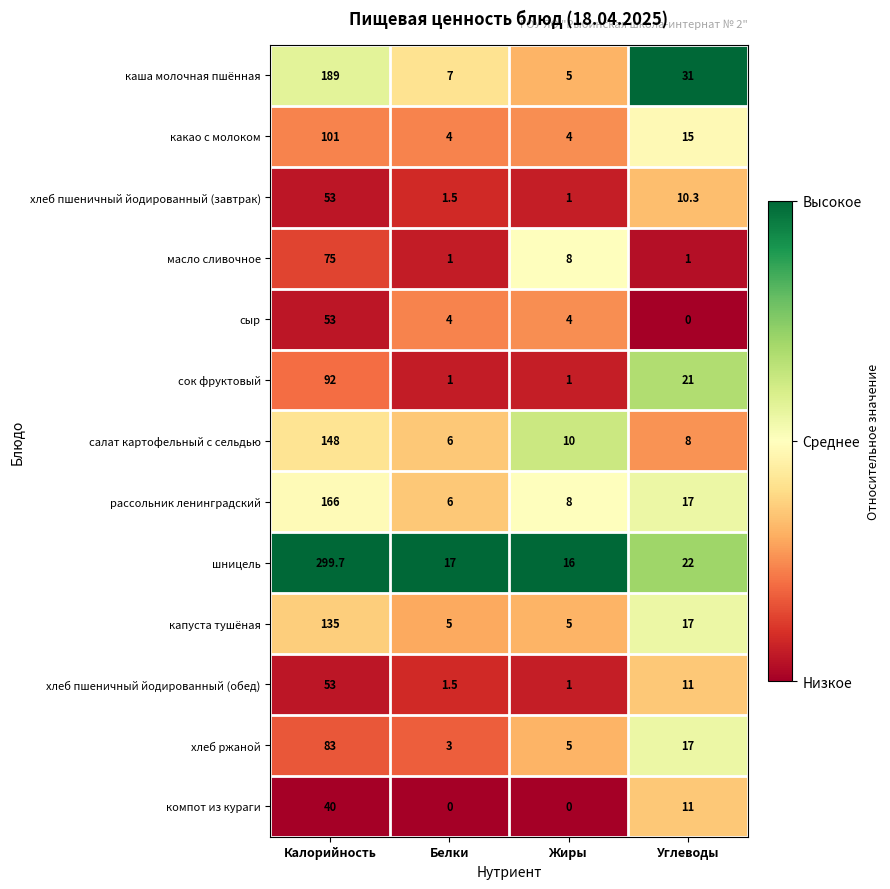

At how many categories does at least one series exceed 0?

4